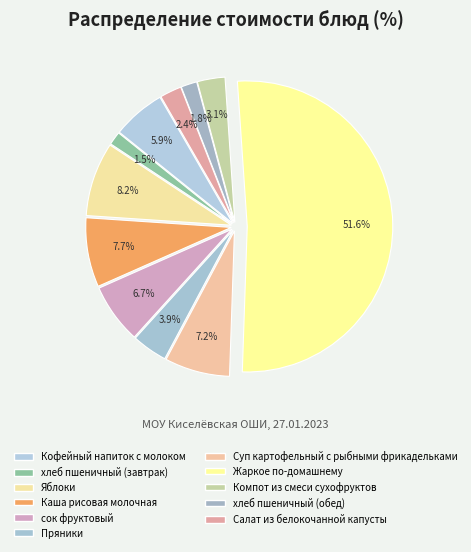

Is it true that Компот из смеси сухофруктов is 3% of the pie?

True